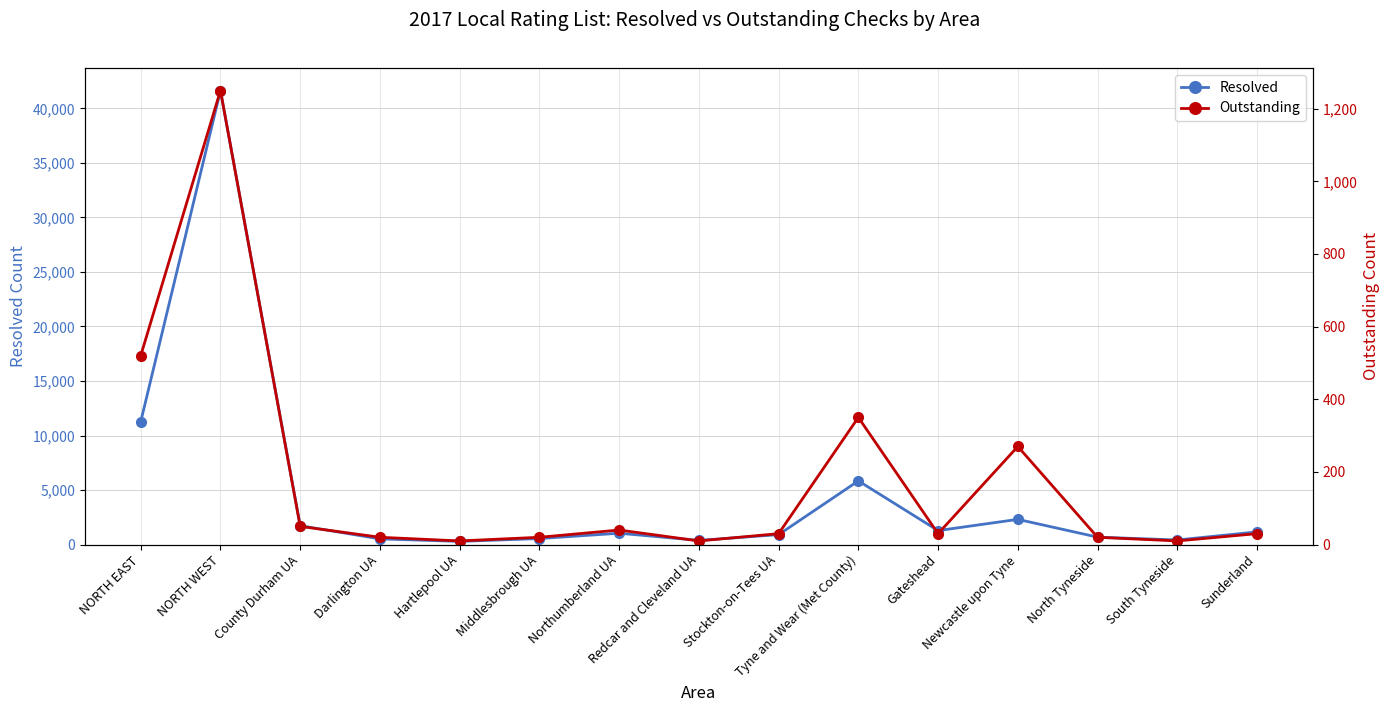

List the series in order of their overall mean, highest first.

Resolved, Outstanding